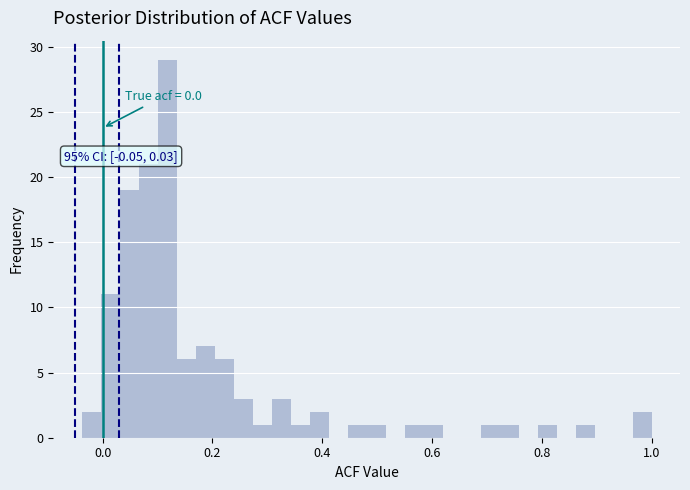

Around what value on the x-axis is the tallest bar? Give the approximate position of its centre, as read against the axis.

0.12